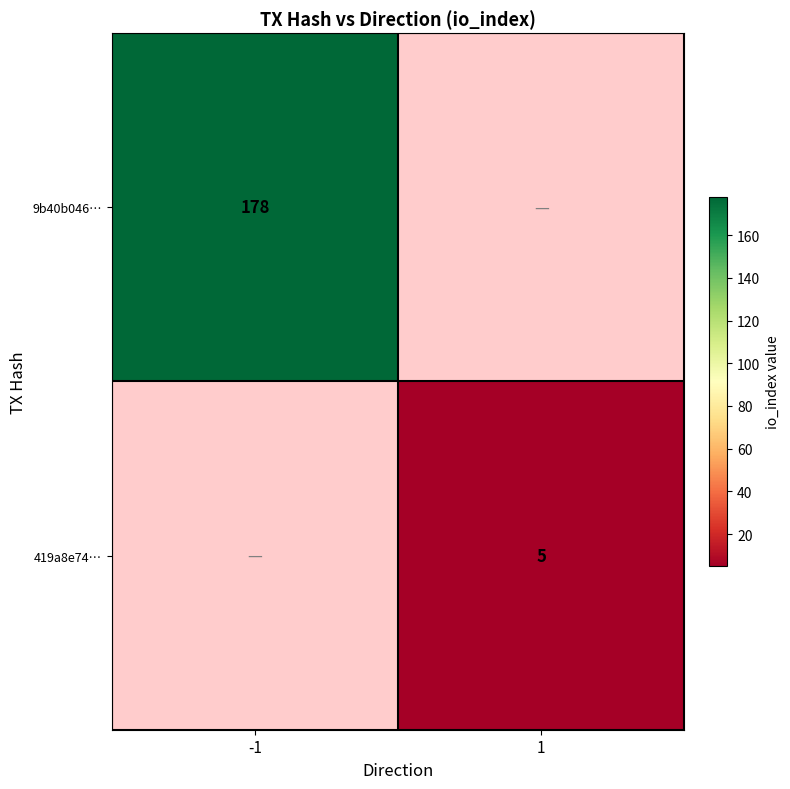

At how many categories does at least one series exceed 18?

1